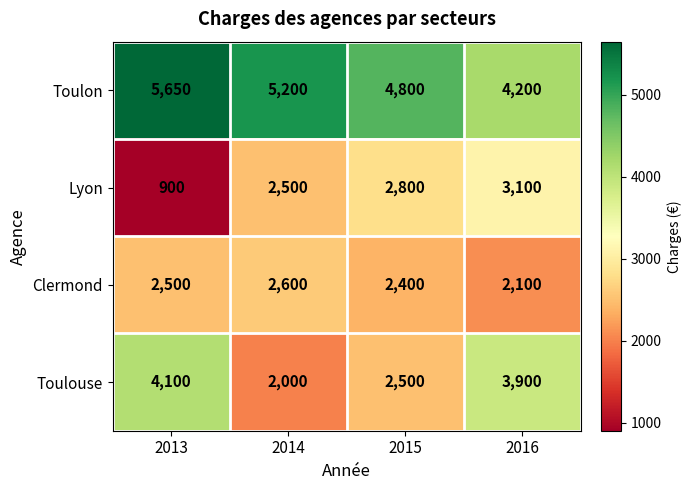

What is the total value across all series at 2014?

12300